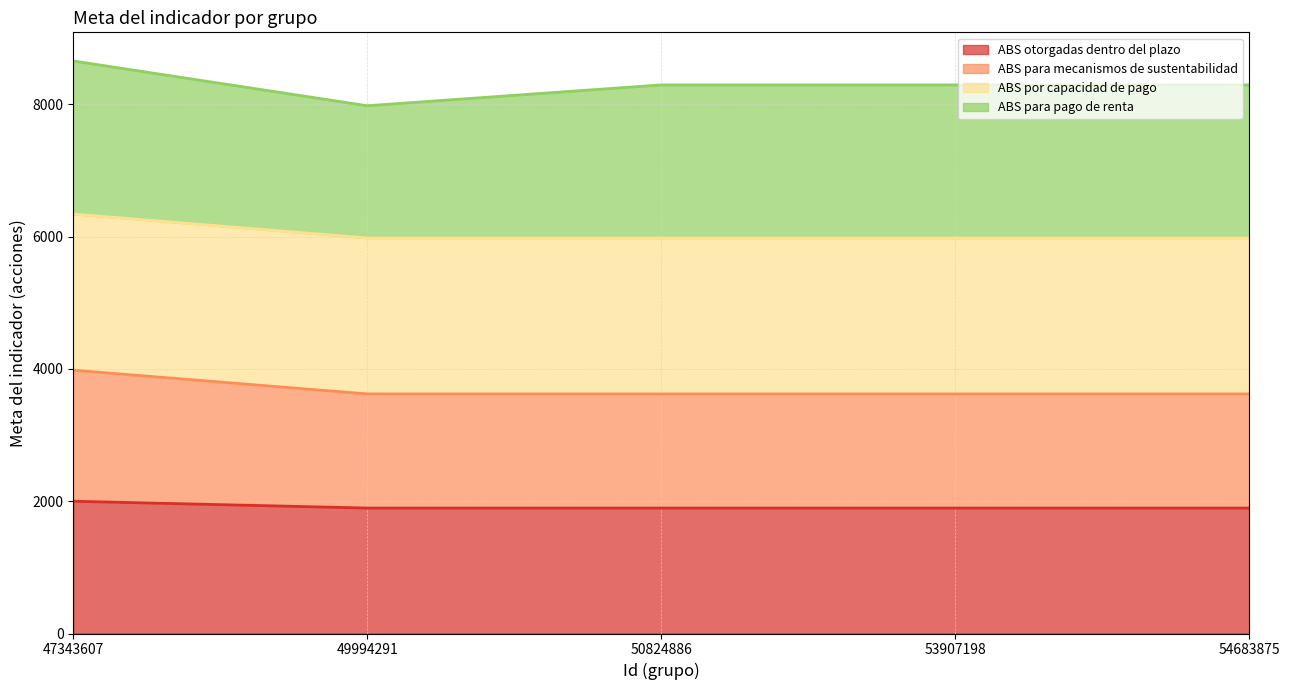

What is the total value across all series at 53907198?

8296